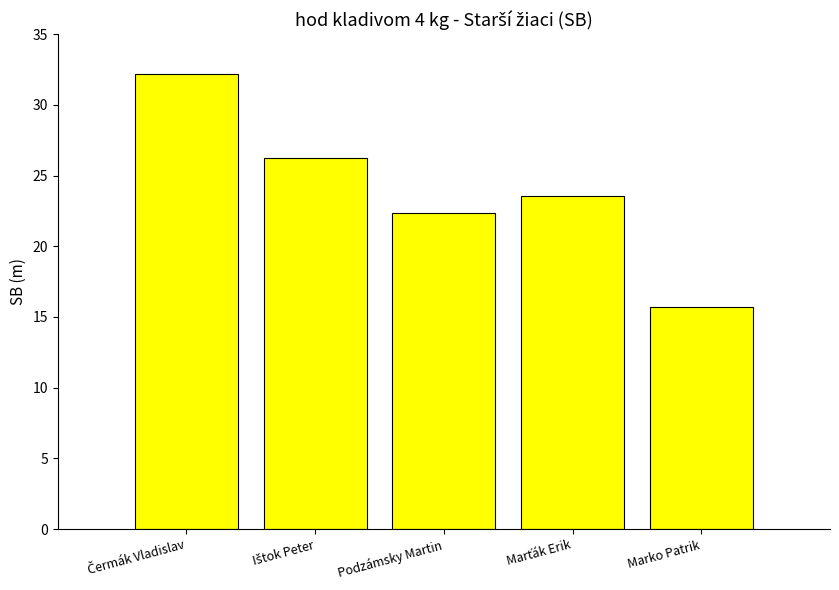

How many categories are shown in the chart?

5